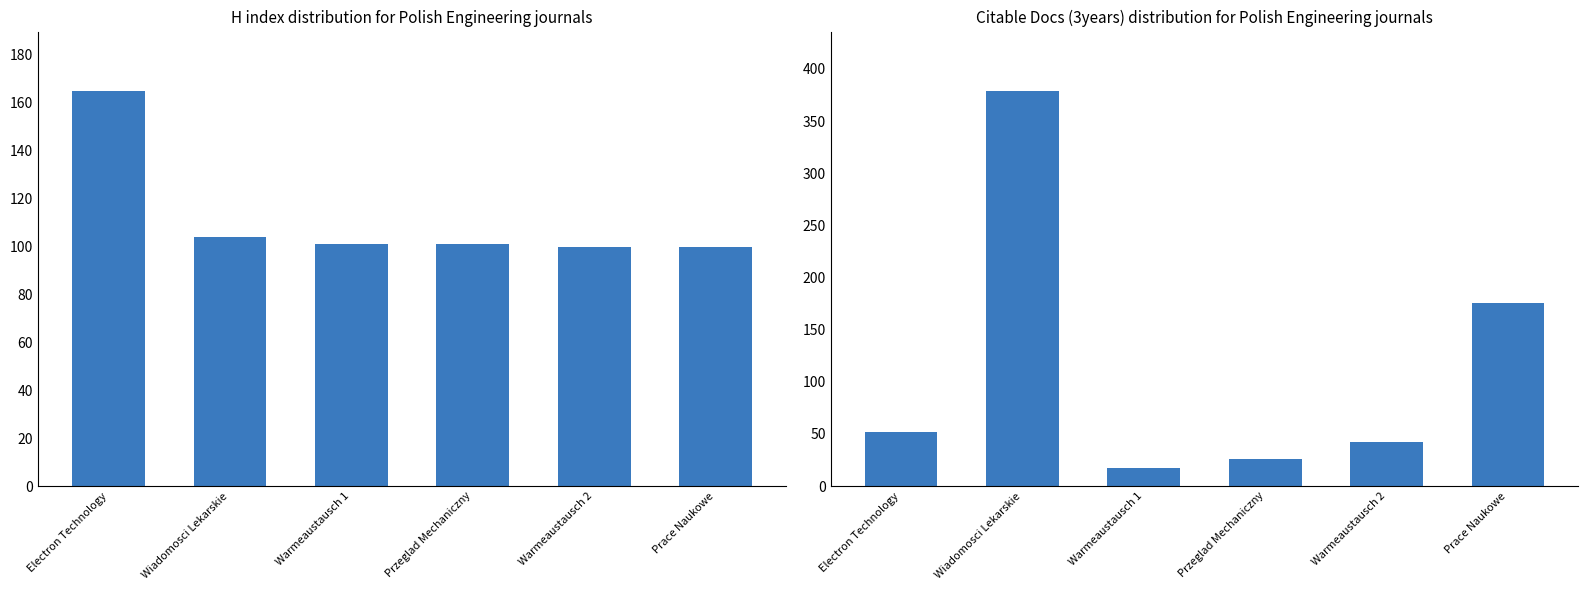

Which series has the widest spread of values?

Citable Docs. (3years)